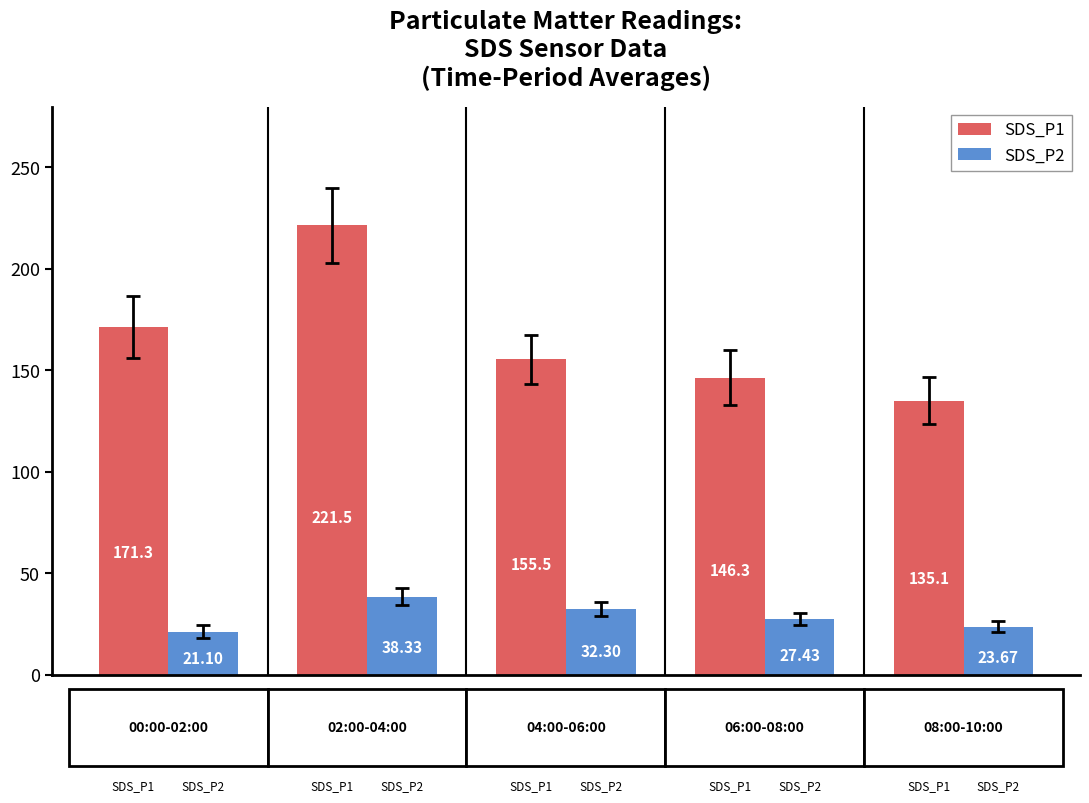

Rank the series by their average value, from lowest to highest.

SDS_P2, SDS_P1